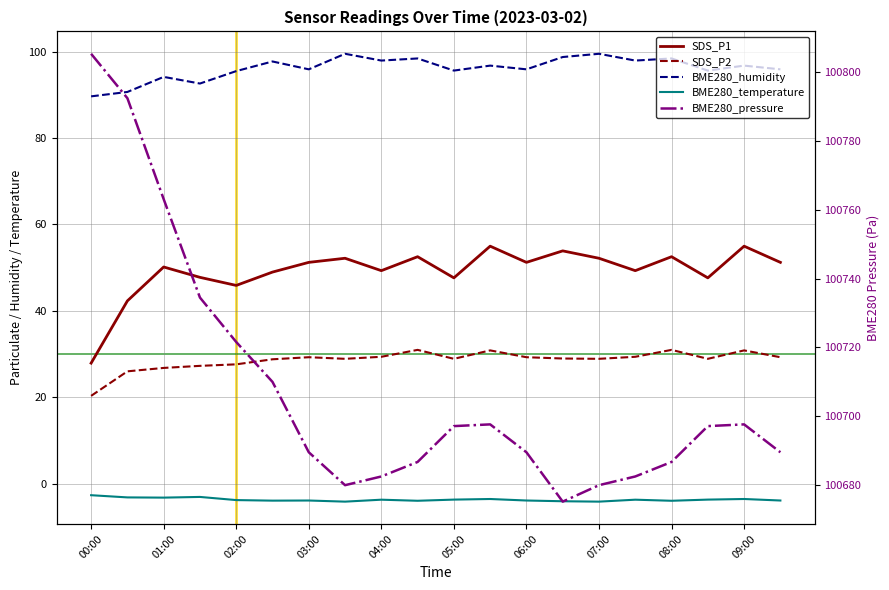

What is the average value of the BME280_pressure series?

100707.9